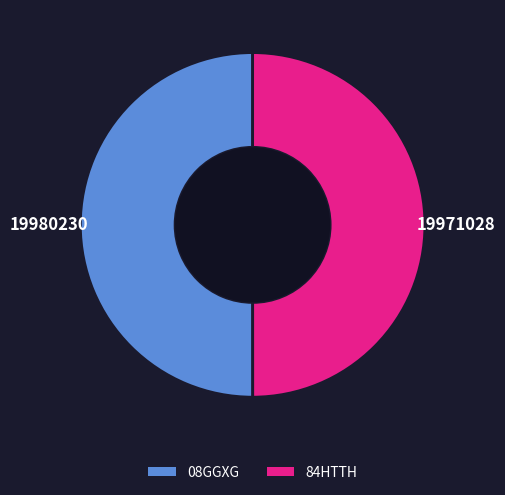

Combined, do 84HTTH and 08GGXG account for over 50%?

Yes